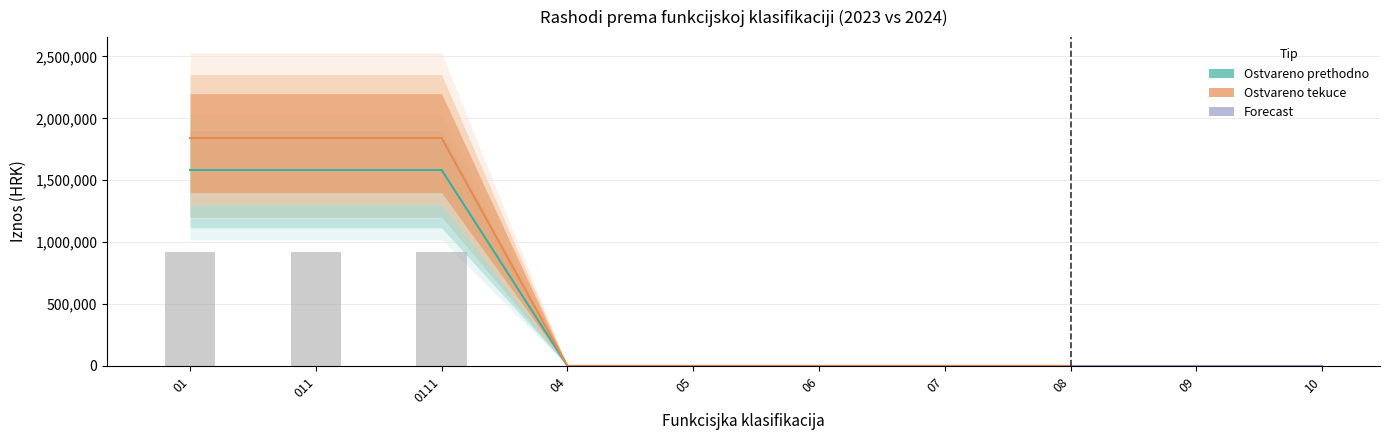

True or false: Ostvareno prethodno has a value of -814498.5 at 05.

False